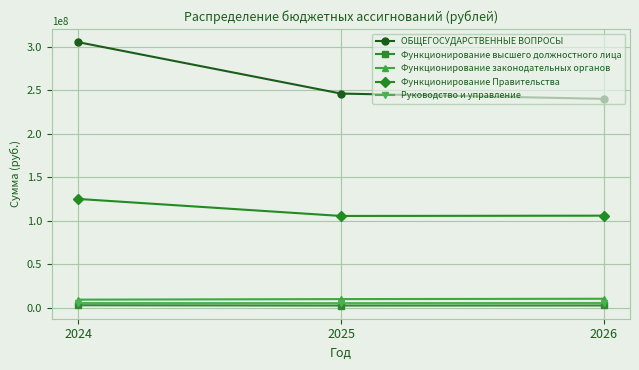

Does the chart display data point markers on the line(s)?

Yes